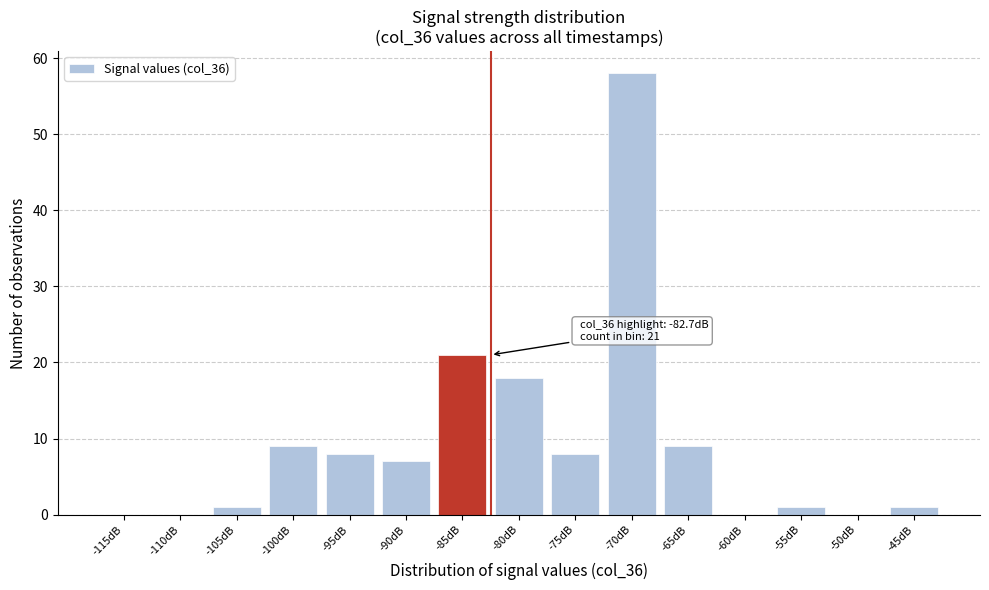

Reading right to left, list all the values displayed in this chart.

-45dB=1	-50dB=0	-55dB=1	-60dB=0	-65dB=9	-70dB=58	-75dB=8	-80dB=18	-85dB=21	-90dB=7	-95dB=8	-100dB=9	-105dB=1	-110dB=0	-115dB=0